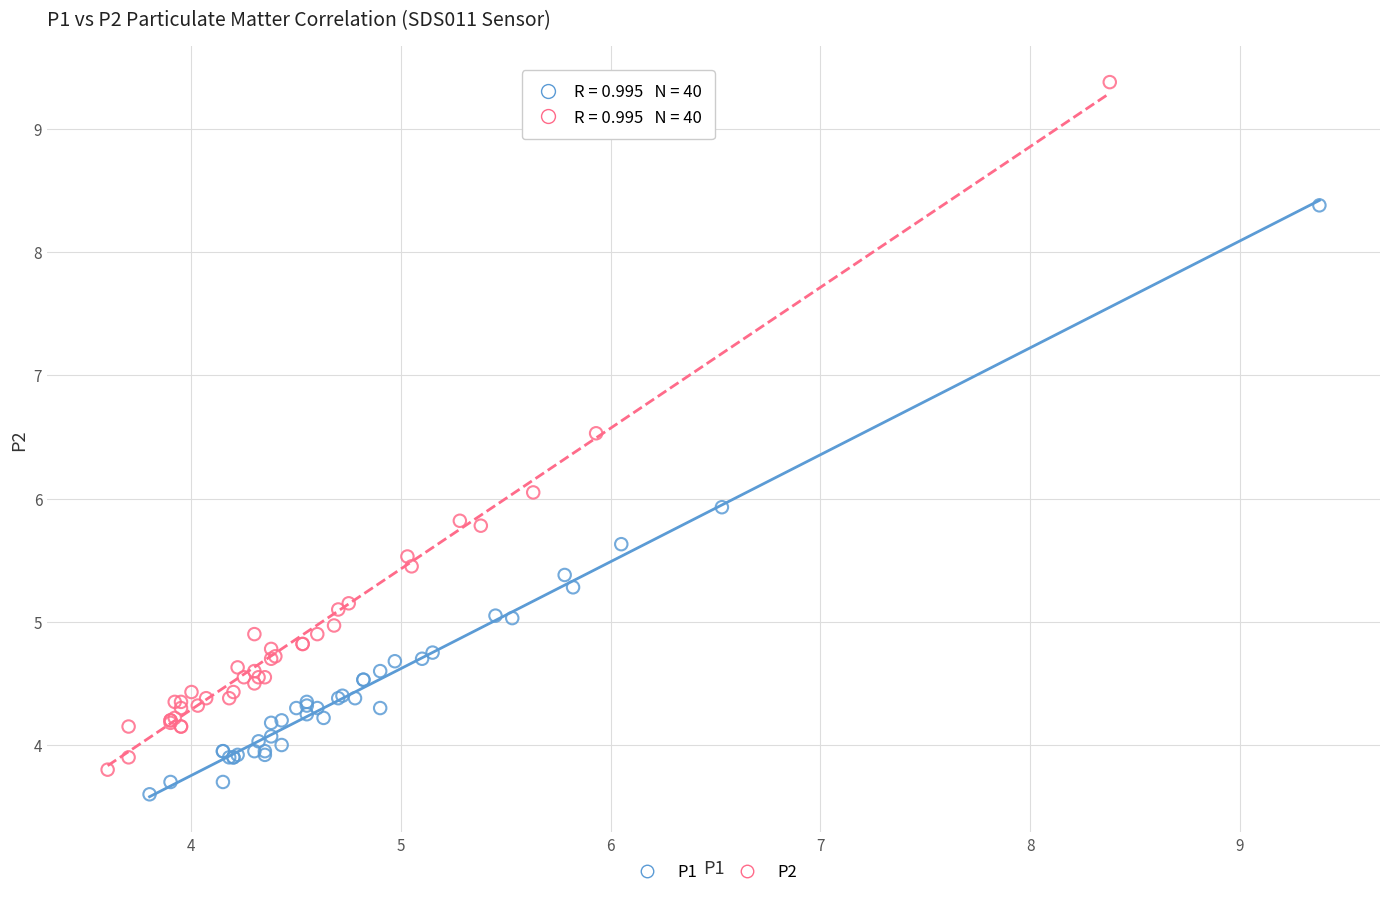

Which series contains the highest Y value?

P2